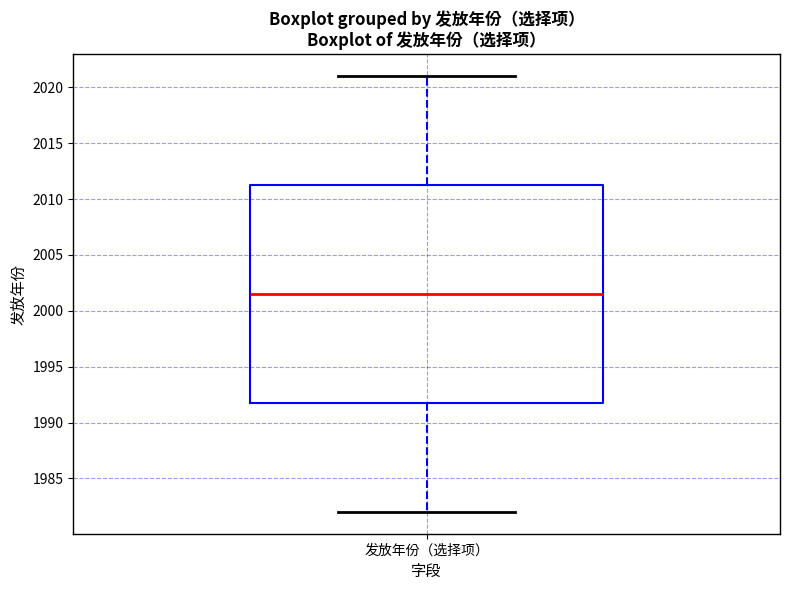

Read this box plot against the y-axis: the position of the median line, the range covered by the box, and the ends of both whiskers. The values are not printed on the chart, so give them approximately, as read against the axis.

median 2001.5, box 1992.0 to 2011.5, whiskers 1982.0 to 2021.0